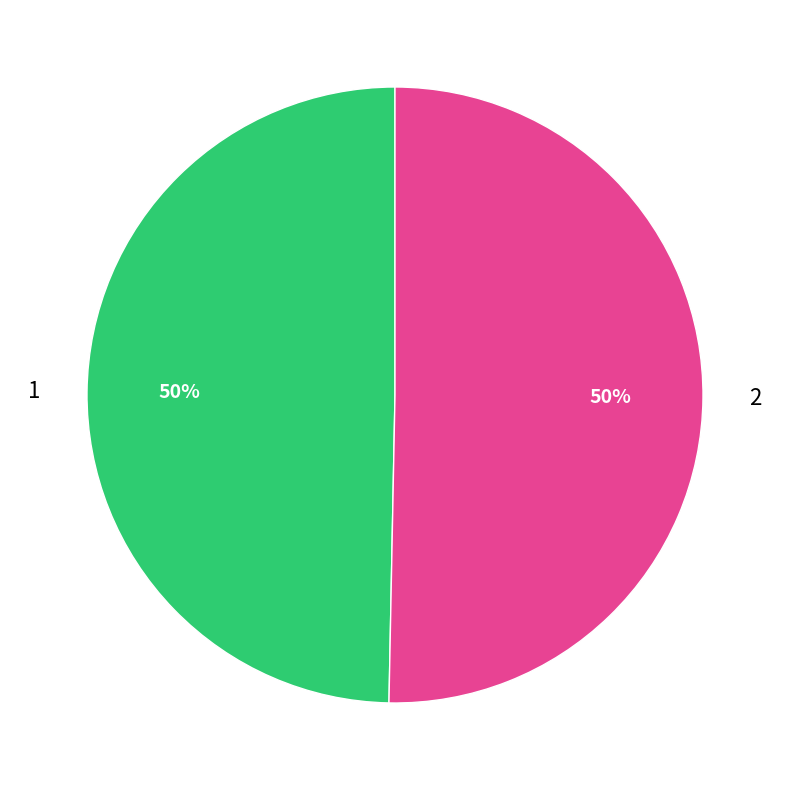

Combined, do 1 and 2 account for over 50%?

Yes